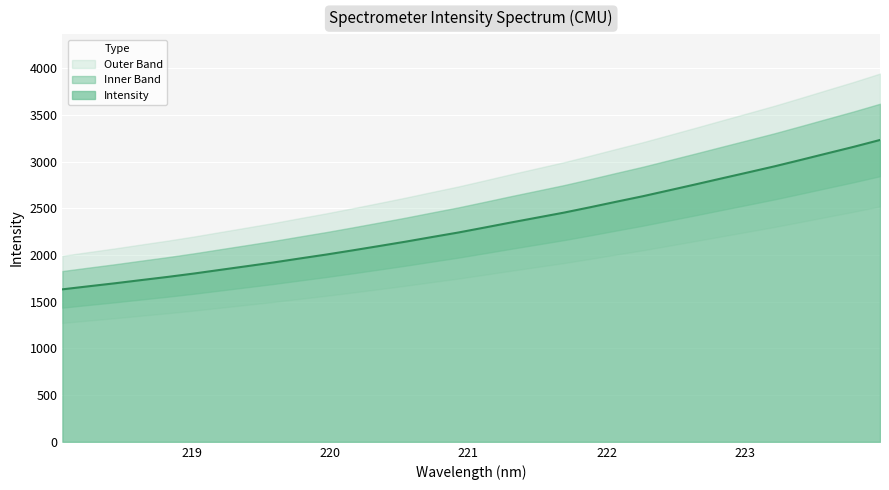

At which label does the data first exceed 2293?

221.1174